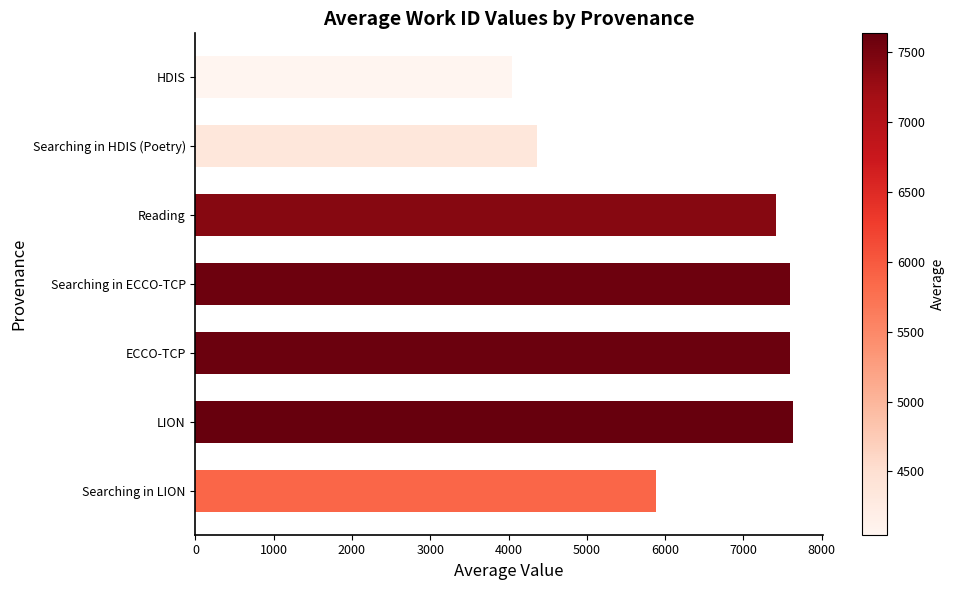

What is the difference between the second highest and second lowest values?

3233